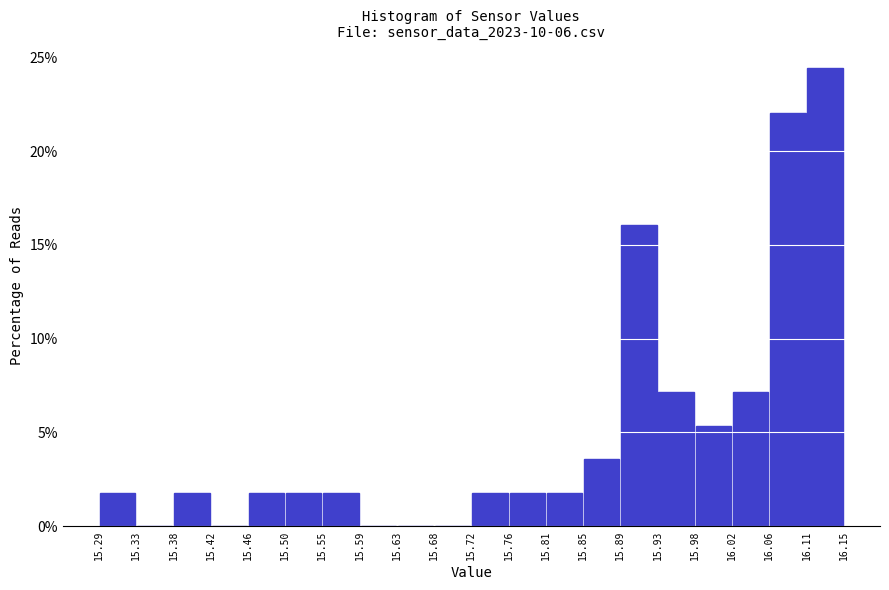

Reading left to right, list every bar in this chart as the range it spans on the x-axis followed by its height. The values are not printed on the chart, so give them approximately, as read against the axis.

15.29 to 15.33: 2.0
15.33 to 15.38: 0
15.38 to 15.42: 2.0
15.42 to 15.46: 0
15.46 to 15.50: 2.0
15.50 to 15.55: 2.0
15.55 to 15.59: 2.0
15.59 to 15.63: 0
15.63 to 15.68: 0
15.68 to 15.72: 0
15.72 to 15.76: 2.0
15.76 to 15.81: 2.0
15.81 to 15.85: 2.0
15.85 to 15.89: 3.5
15.89 to 15.93: 16.0
15.93 to 15.98: 7.0
15.98 to 16.02: 5.5
16.02 to 16.06: 7.0
16.06 to 16.11: 22.0
16.11 to 16.15: 24.5